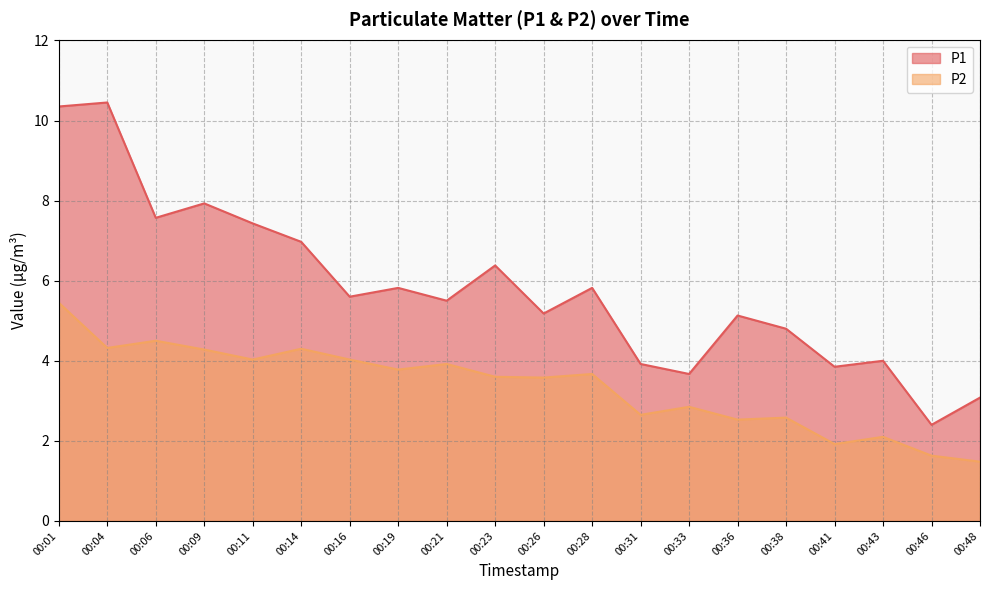

What is the average value of the P2 series?

3.4